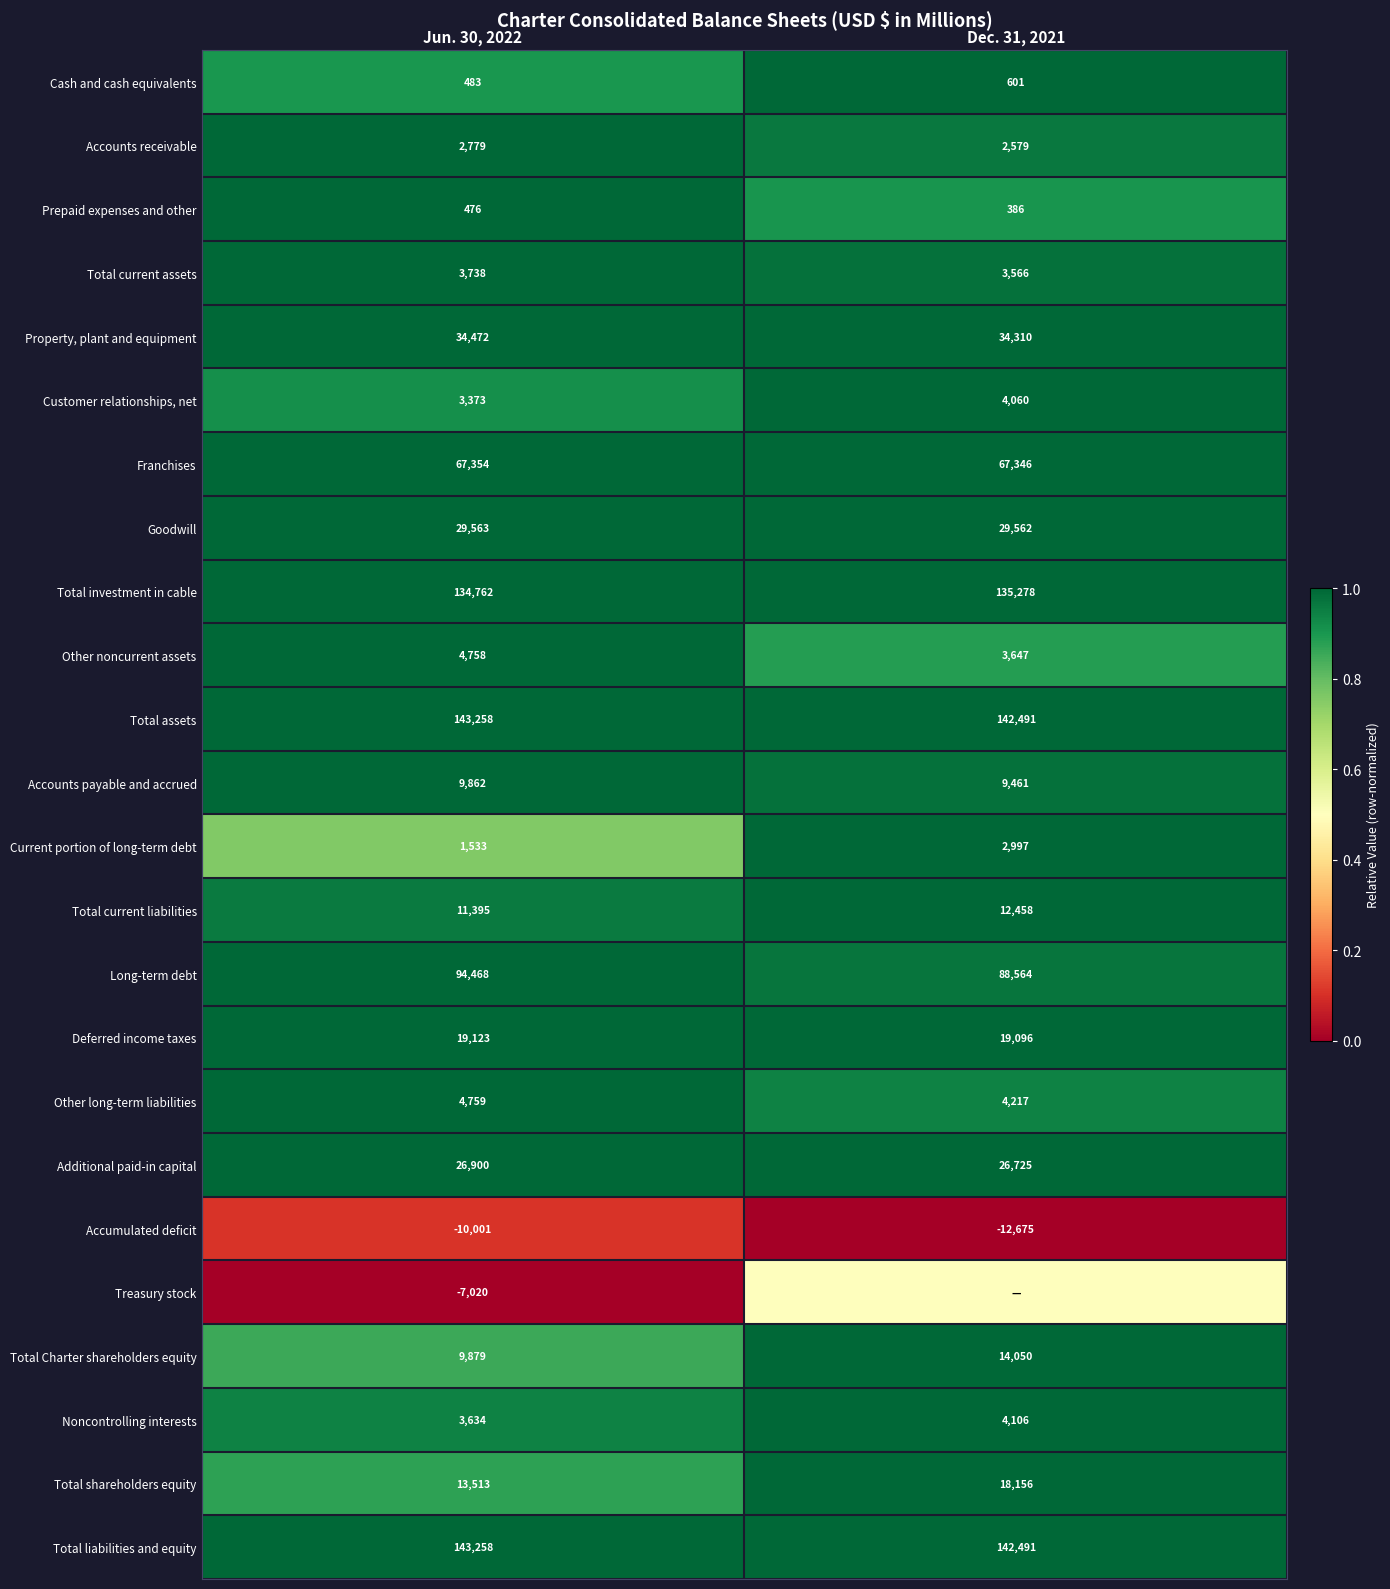

The value of Deferred income taxes at Jun. 30, 2022 is 0.4. True or false?

False